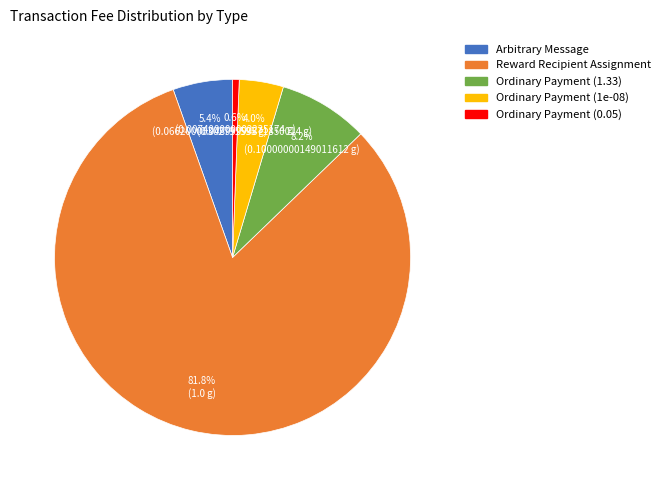

Which has a higher value, Reward Recipient Assignment or Ordinary Payment (1e-08)?

Reward Recipient Assignment